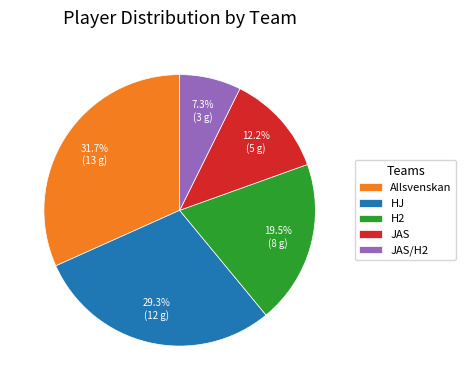

Does any single category account for the majority?

No